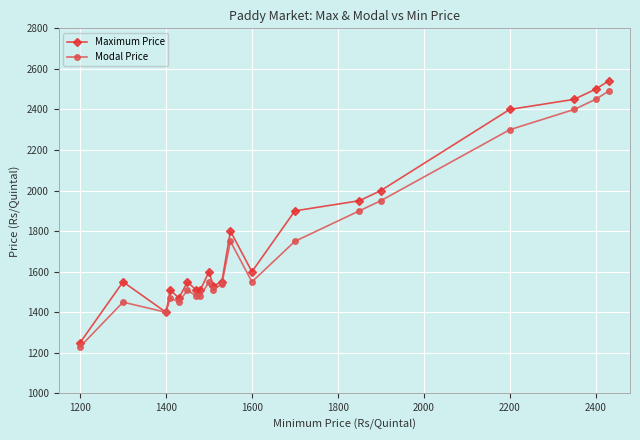

How many categories are shown in the chart?

20